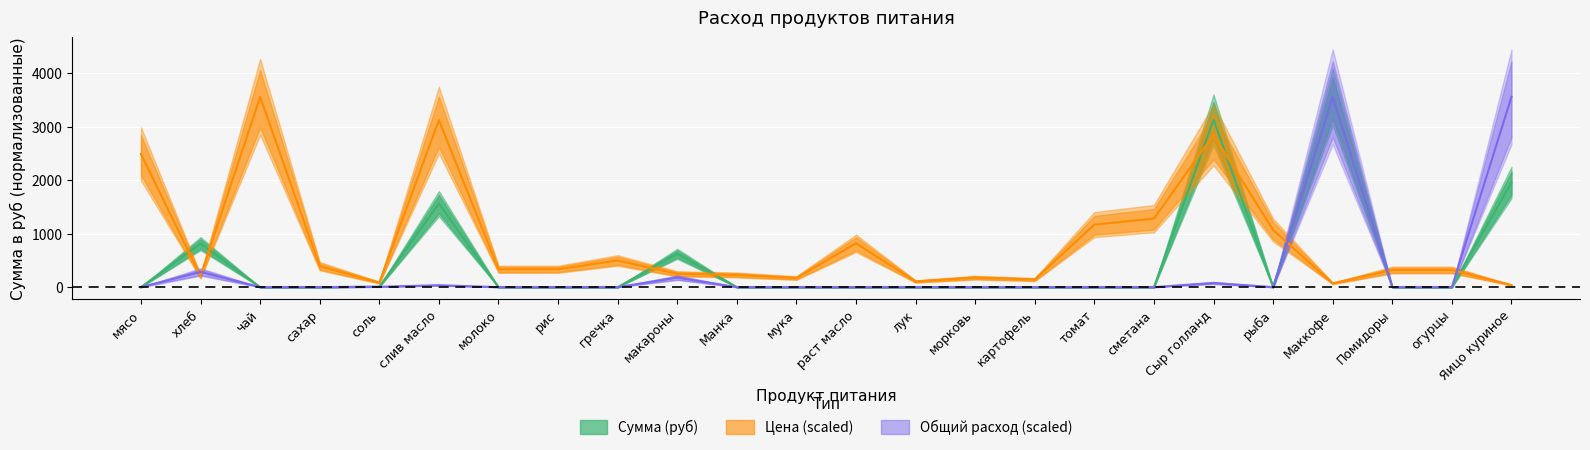

What is the total value across all series at морковь?

178.0